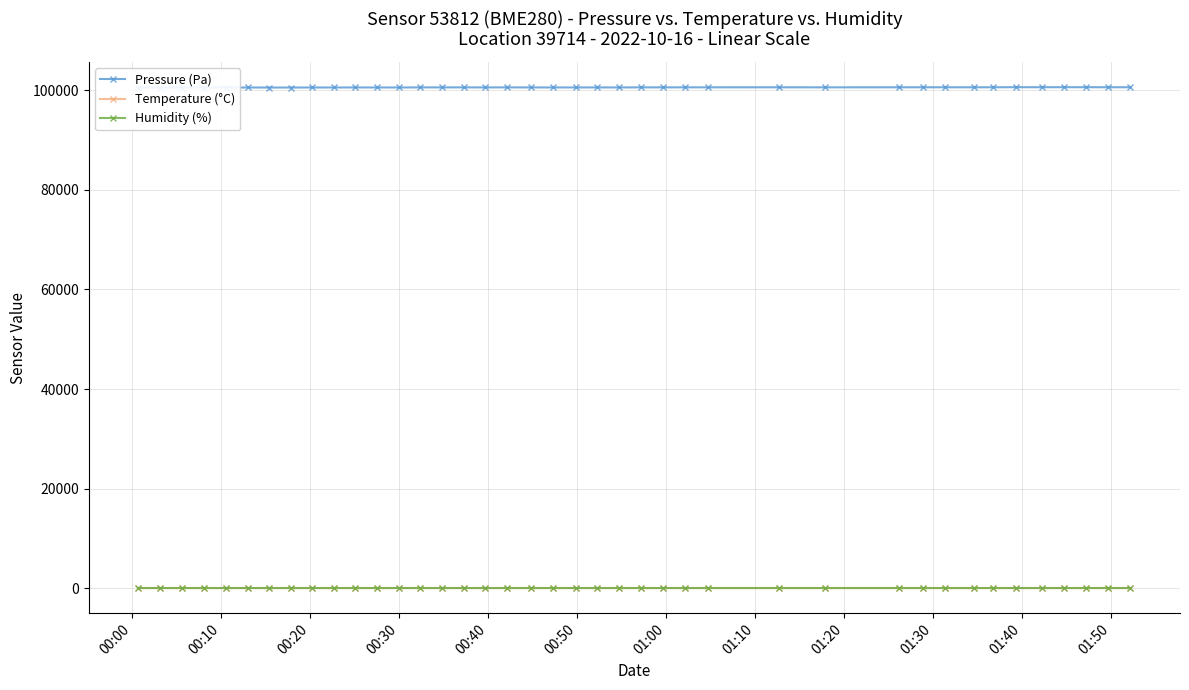

True or false: Temperature (°C) has more than 0 points higher than both neighbors.

True